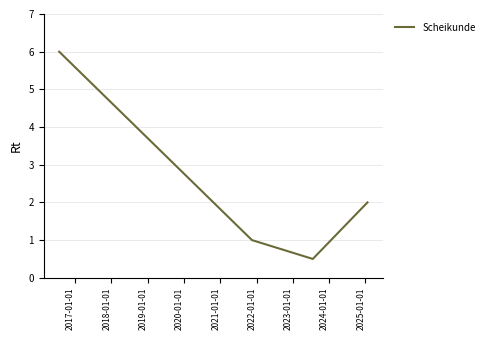

How many interior local valleys (lower than both neighbors) does the data have?

1